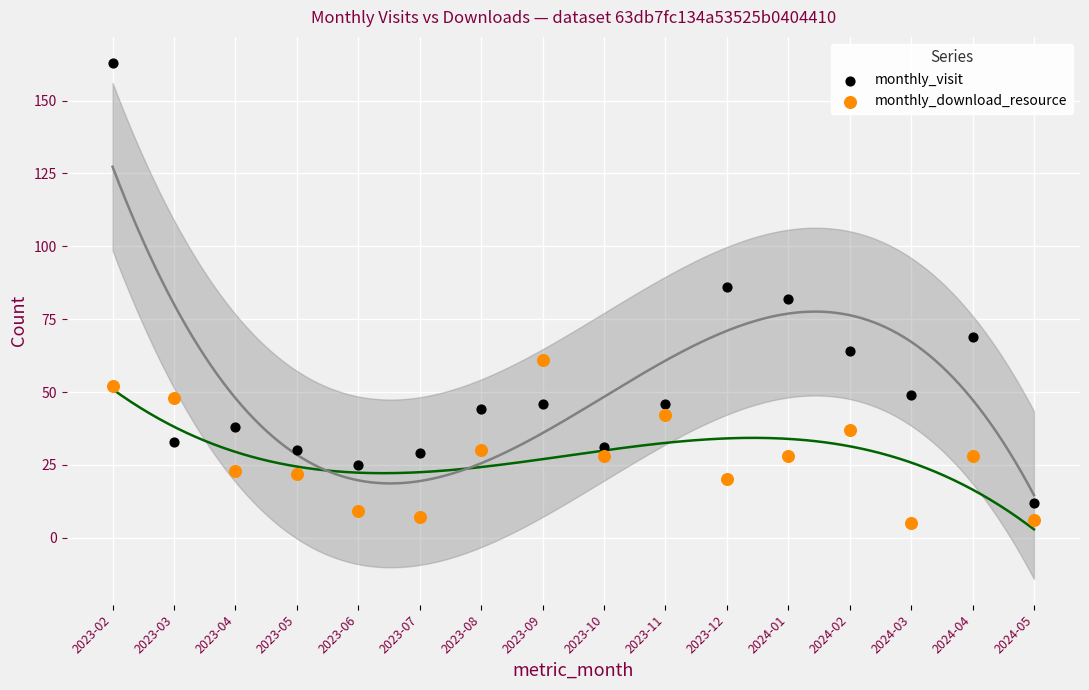

Across all data points, what is the range of Y values (max minus min)?

158